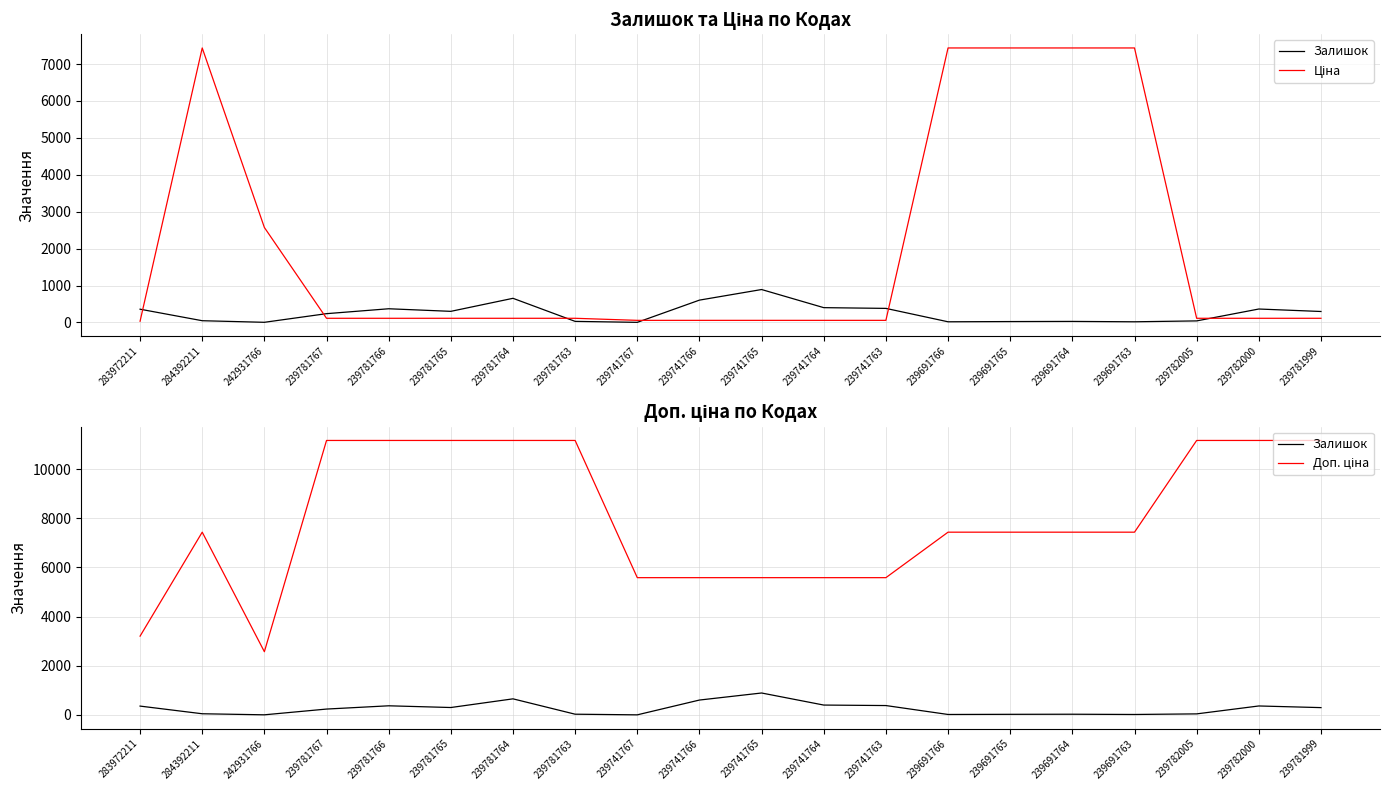

What is the smallest value displayed?

2.0